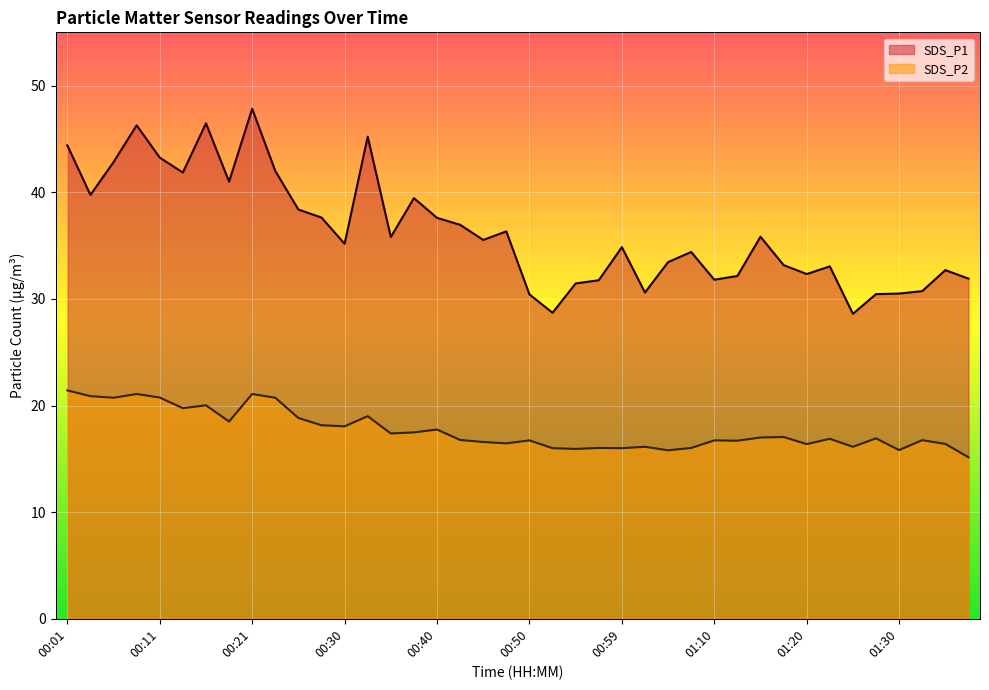

How many interior local peaks does the SDS_P2 series have?

13